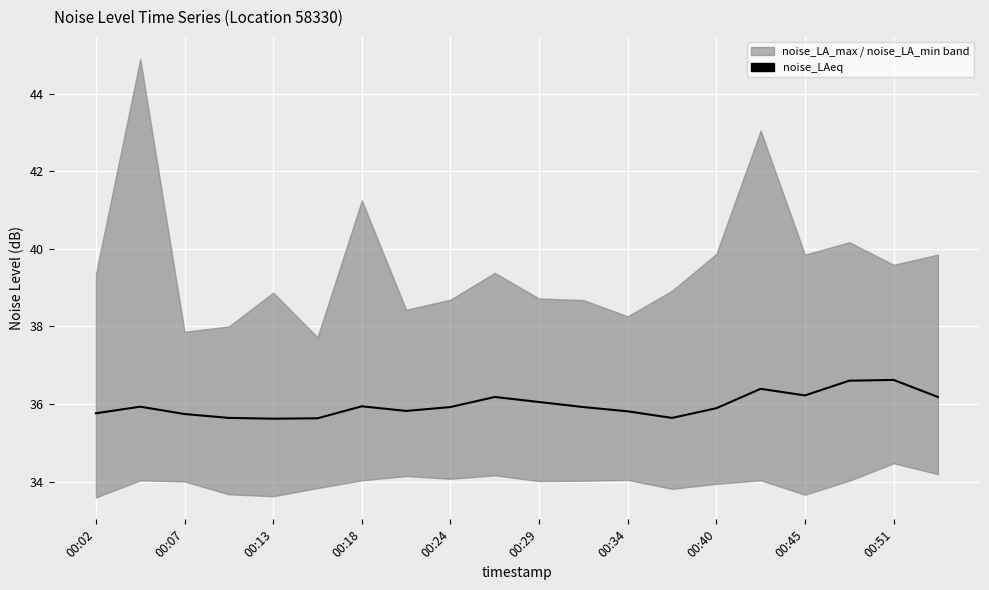

What is the value of the 15th point from the left?

35.9